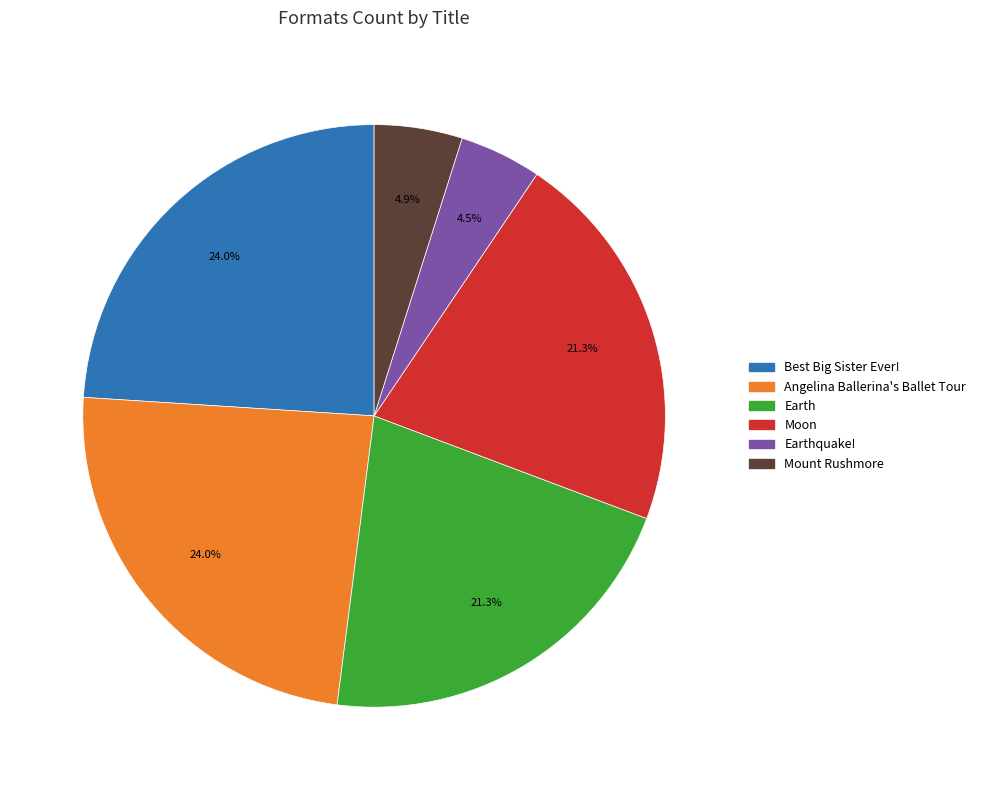

Does any single category account for the majority?

No